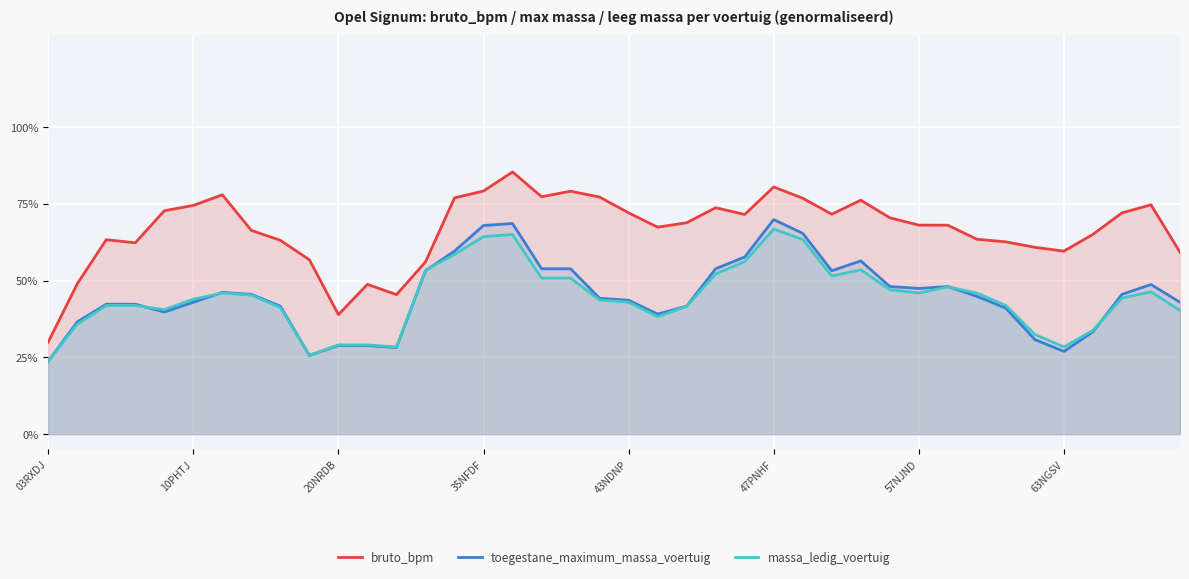

What are all the series names shown in the legend?

bruto_bpm, toegestane_maximum_massa_voertuig, massa_ledig_voertuig